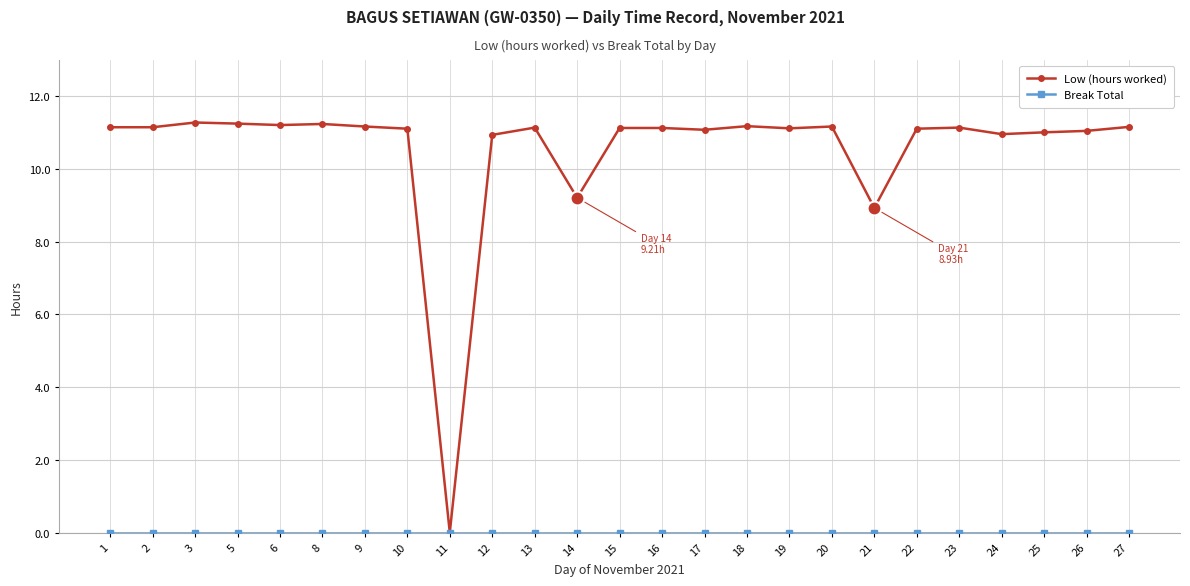

At which label is Low (hours worked) closest to 5?

21